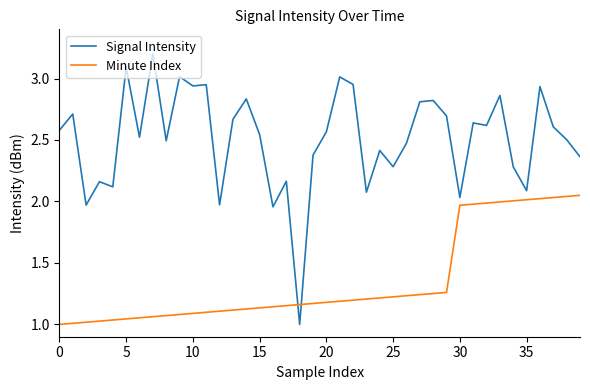

Which series has the largest total across all categories?

Signal Intensity